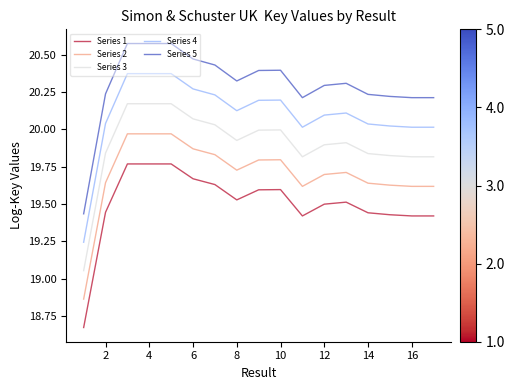

Which series has the widest spread of values?

Series 5